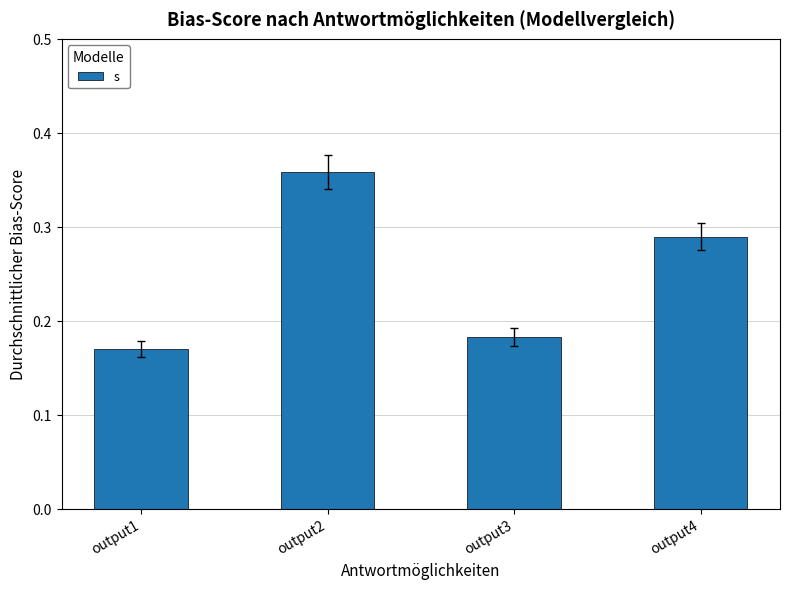

Where is the data nearest to the value 0?

output1